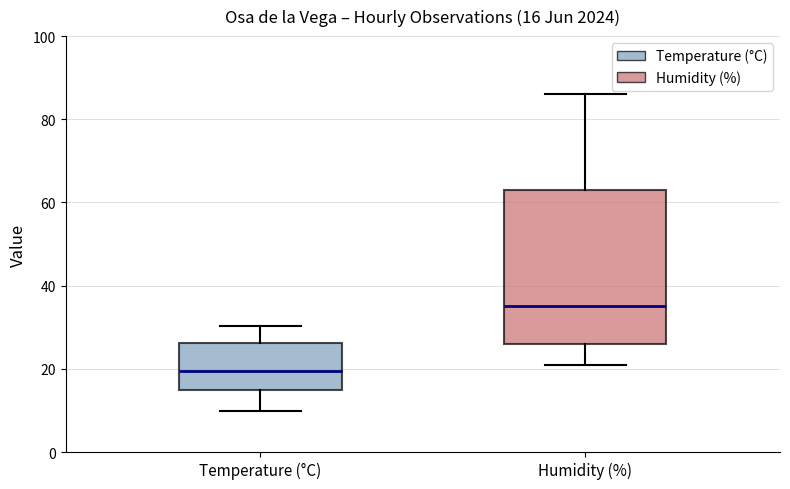

Comparing the boxes themselves (not the whiskers), which one is the tallest?

Humidity (%)